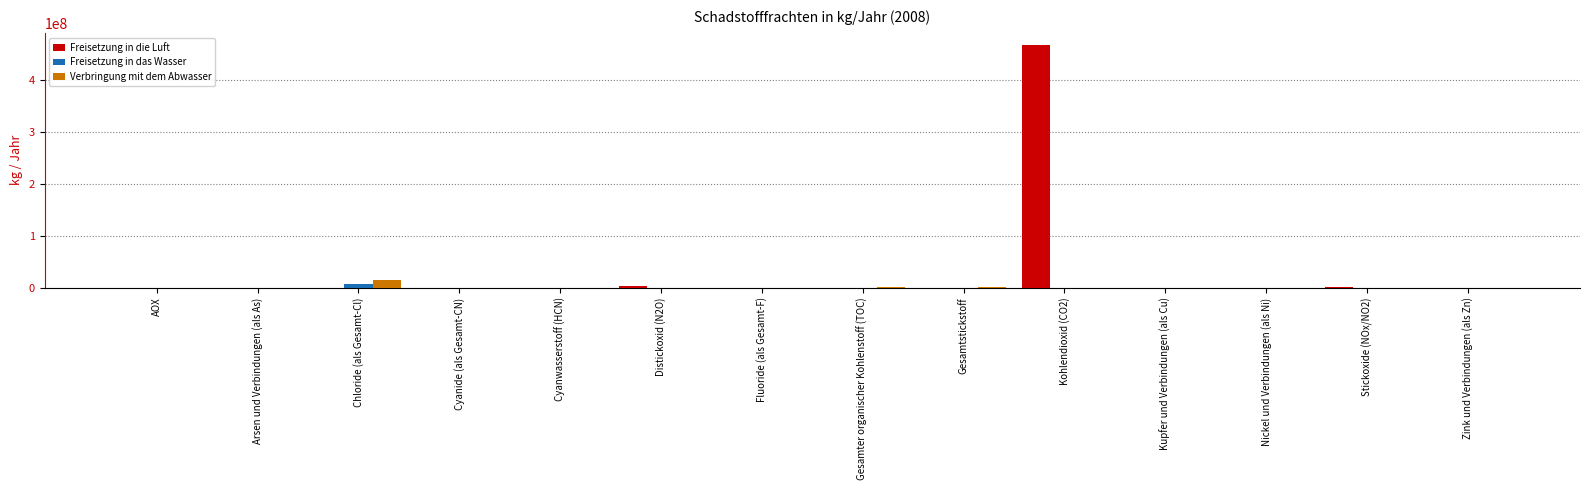

At which category is the sum across all series the highest?

Kohlendioxid (CO2)